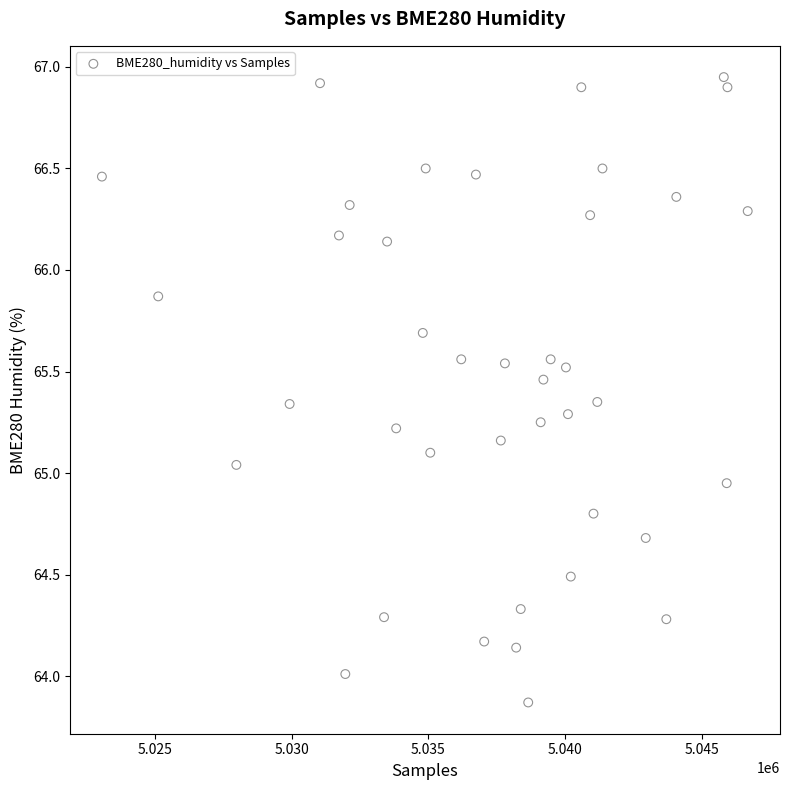

What is the range of X values (max minus min)?

23632.0